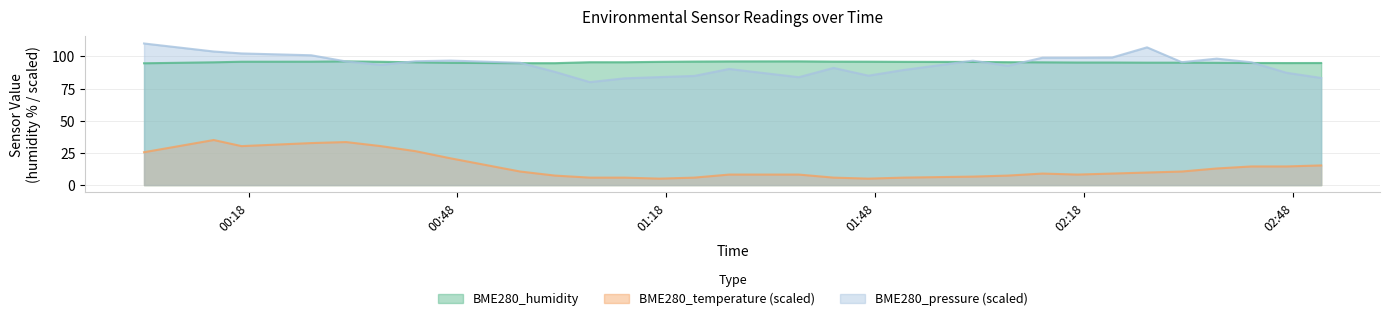

Is it true that BME280_humidity equals 163.4 at 2022/11/09 00:57?

False